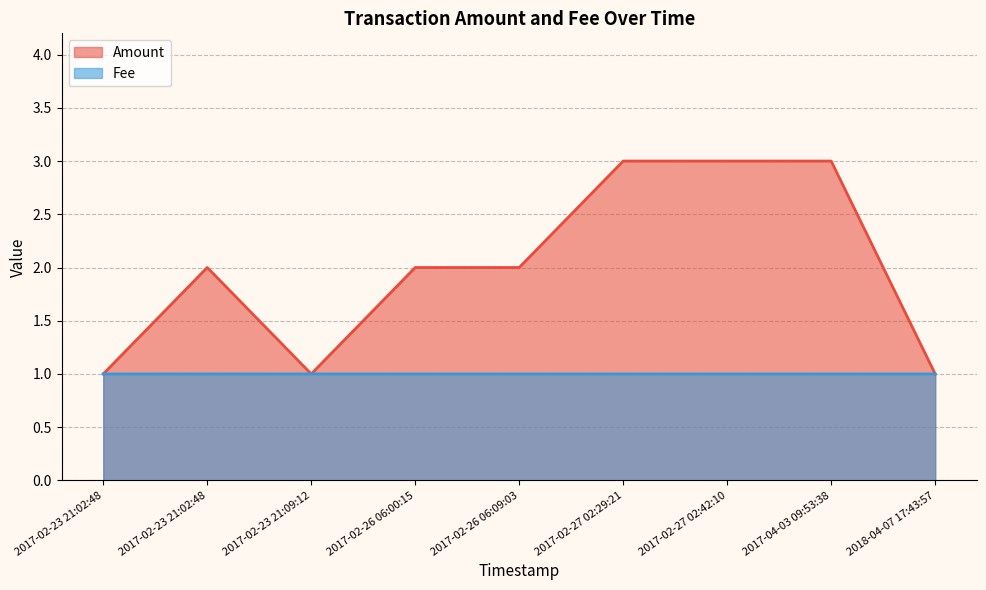

Rank the categories by Amount value from lowest to highest.

2017-02-23 21:02:48, 2017-02-23 21:09:12, 2018-04-07 17:43:57, 2017-02-23 21:02:48, 2017-02-26 06:00:15, 2017-02-26 06:09:03, 2017-02-27 02:29:21, 2017-02-27 02:42:10, 2017-04-03 09:53:38